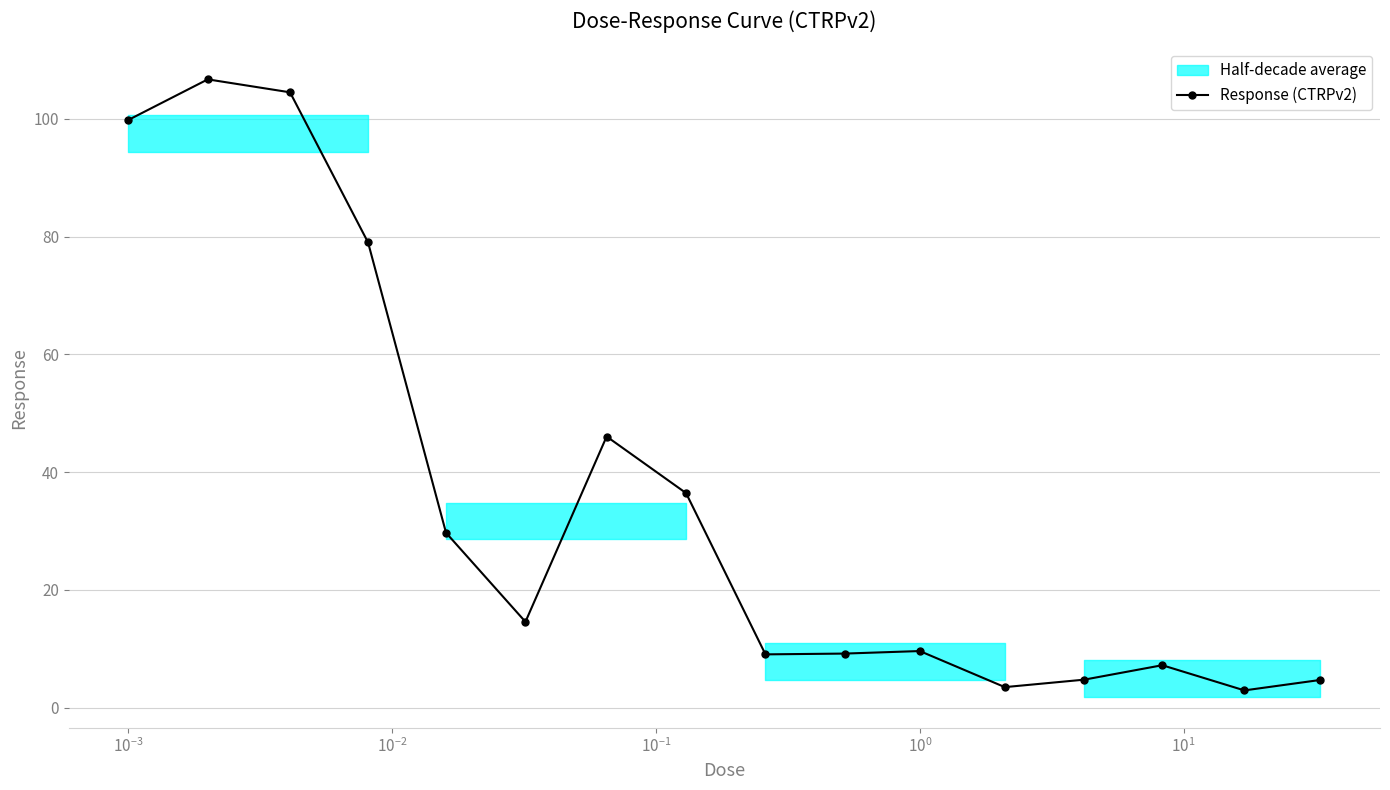

What is the difference between the second highest and minimum values?

101.6